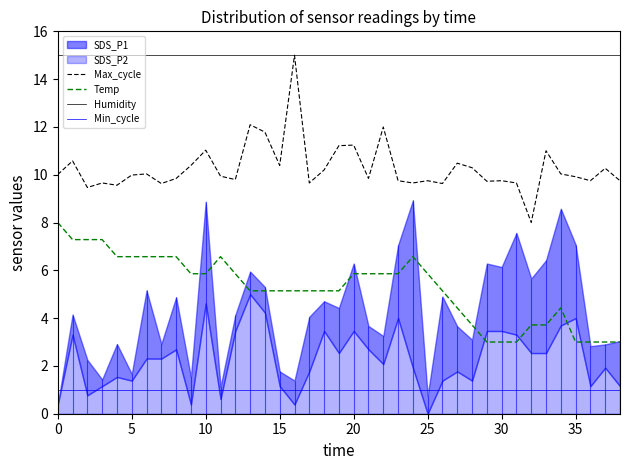

True or false: Temp and Min_cycle cross at least once.

False